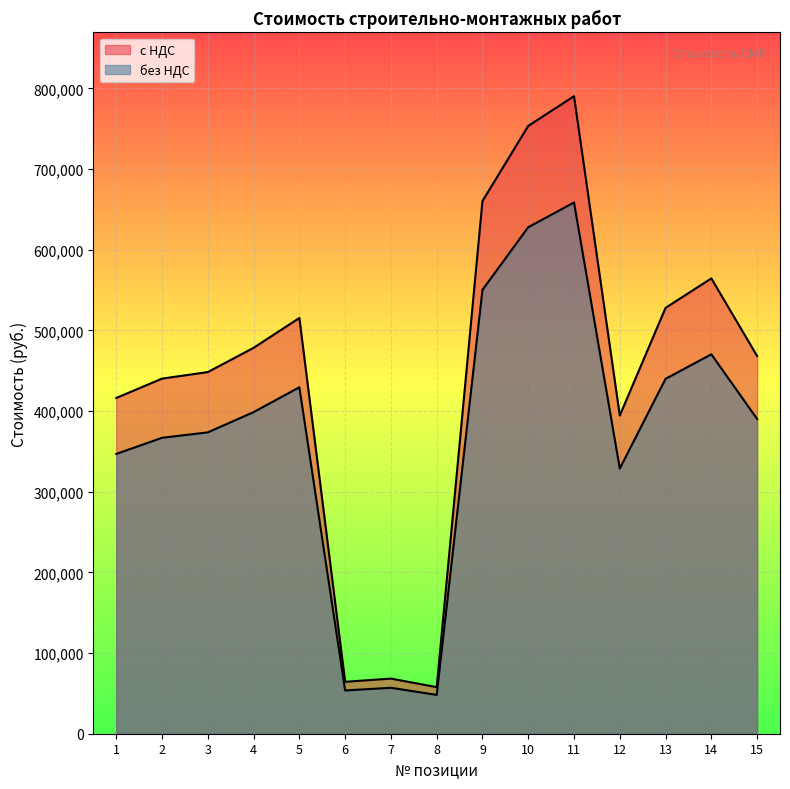

What is the sum of the без НДС values at 9 and 7?

607107.9